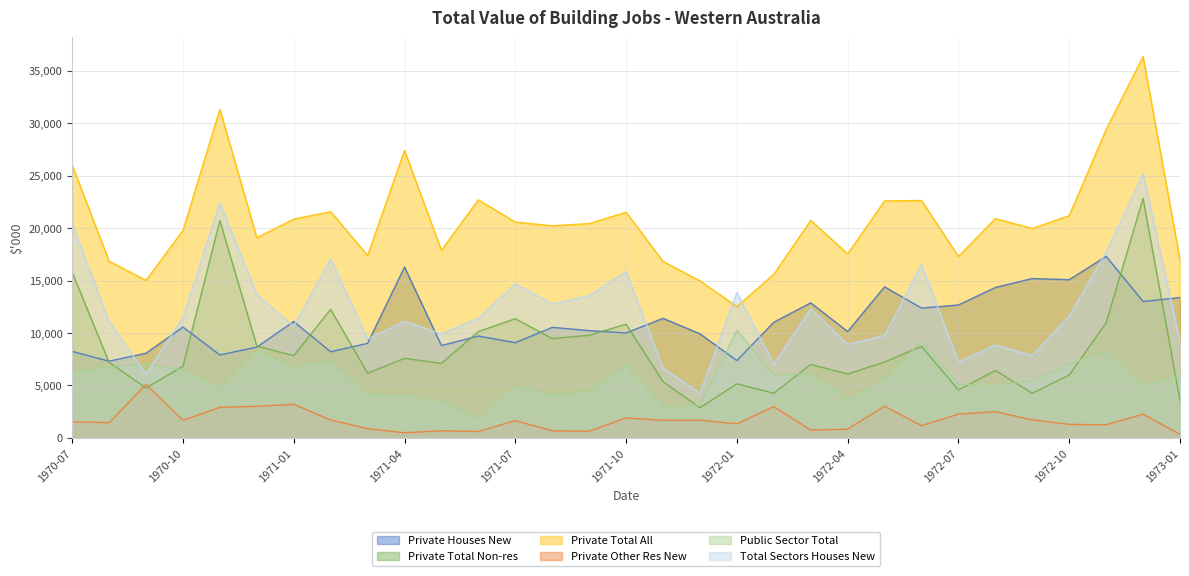

How many data points does each series have?

31